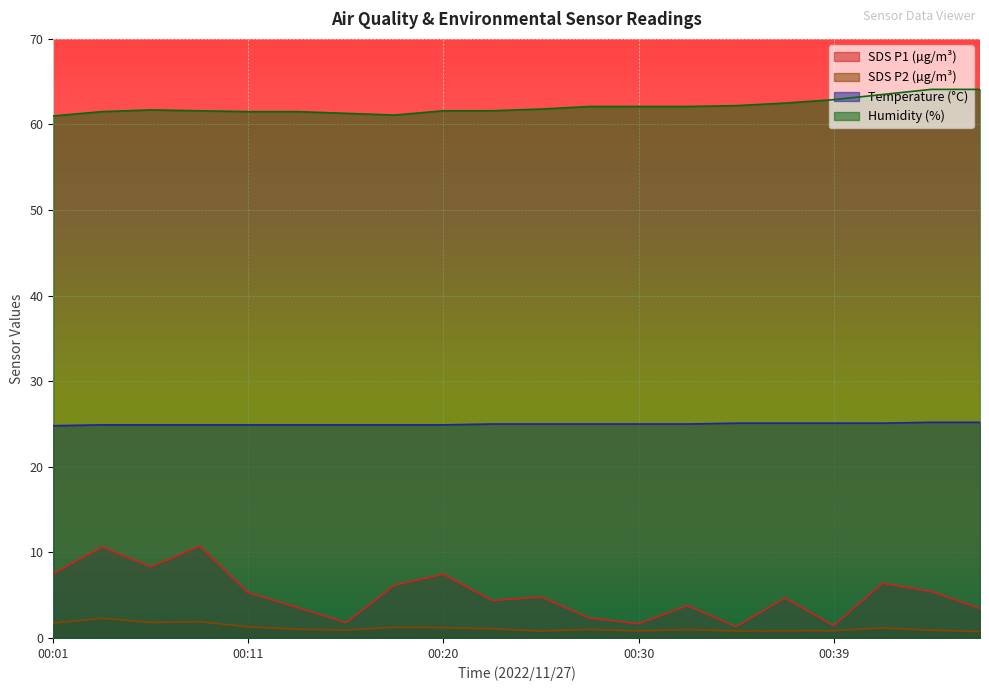

True or false: SDS_P2 has more than 1 interior local peaks.

True